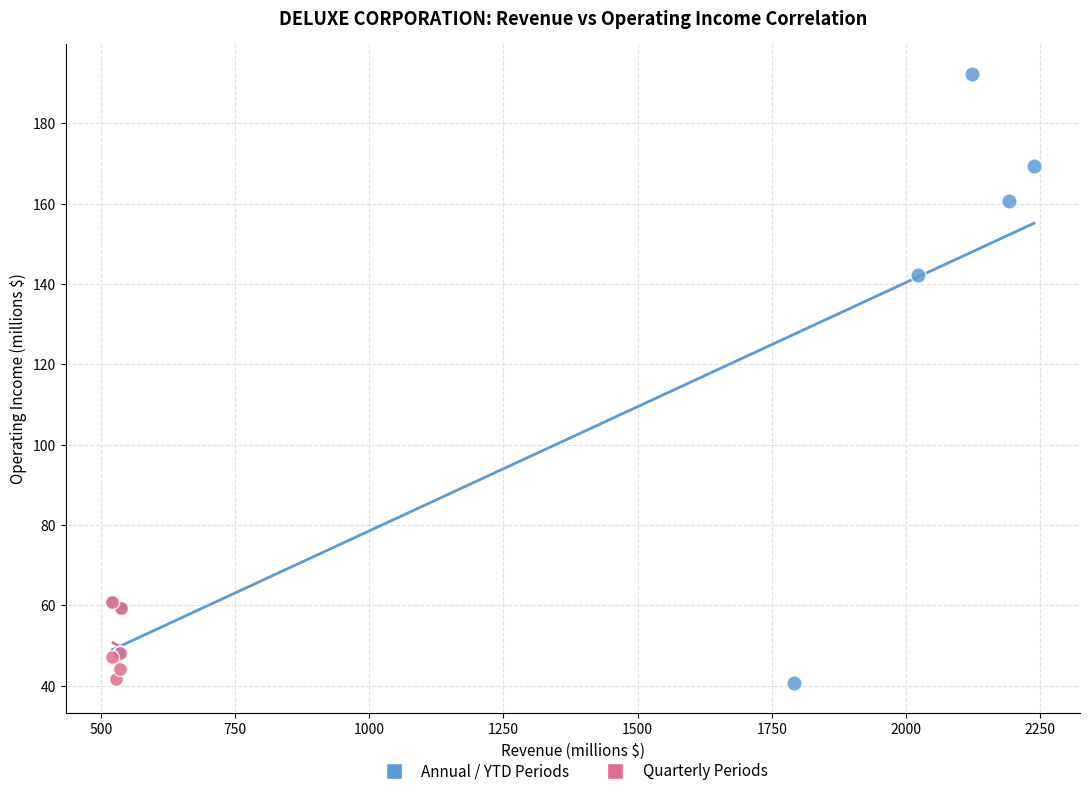

Which series reaches the maximum Y coordinate?

Annual / YTD Periods